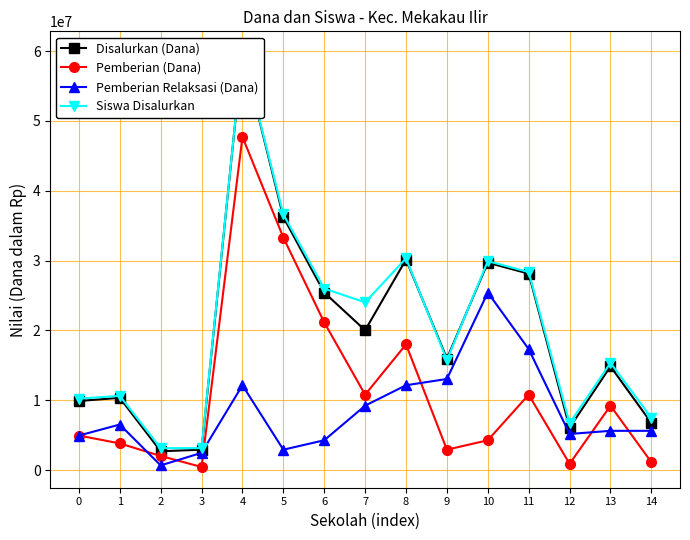

What are all the series names shown in the legend?

Disalurkan (Dana), Pemberian (Dana), Pemberian Relaksasi (Dana), Siswa Disalurkan